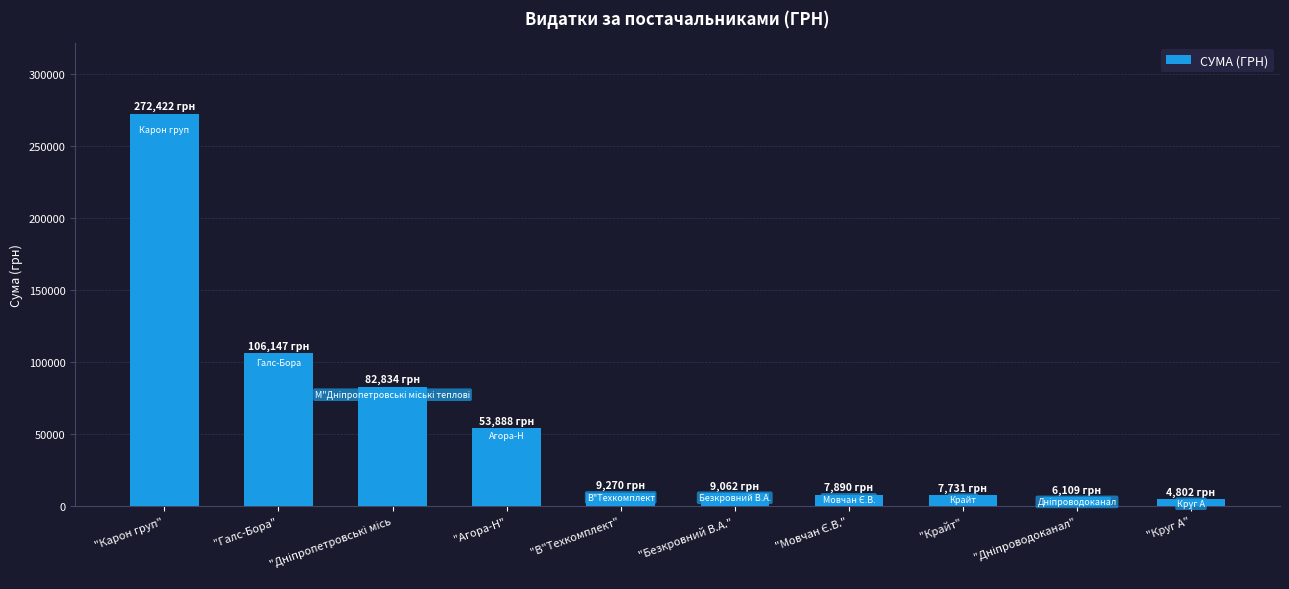

How many values are below 9270?

5